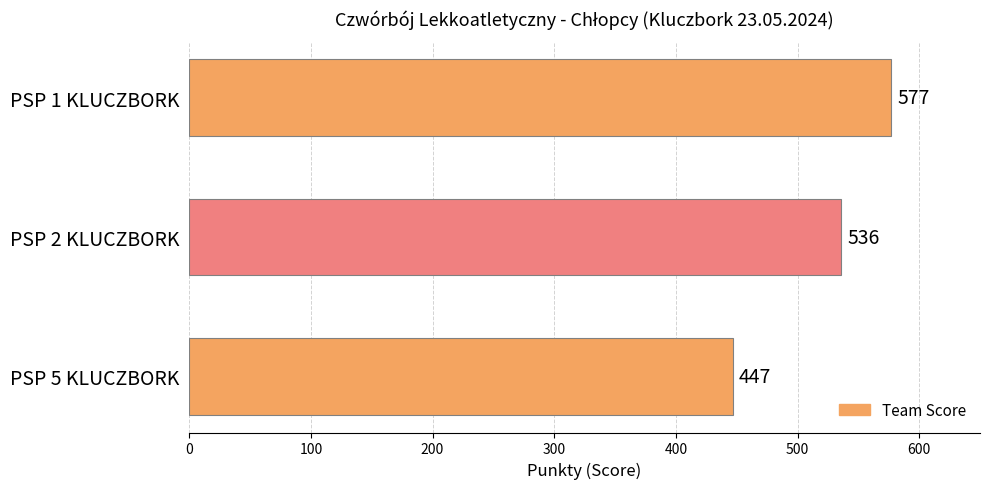

The chart shows a value of 942 at PSP 2 KLUCZBORK. True or false?

False